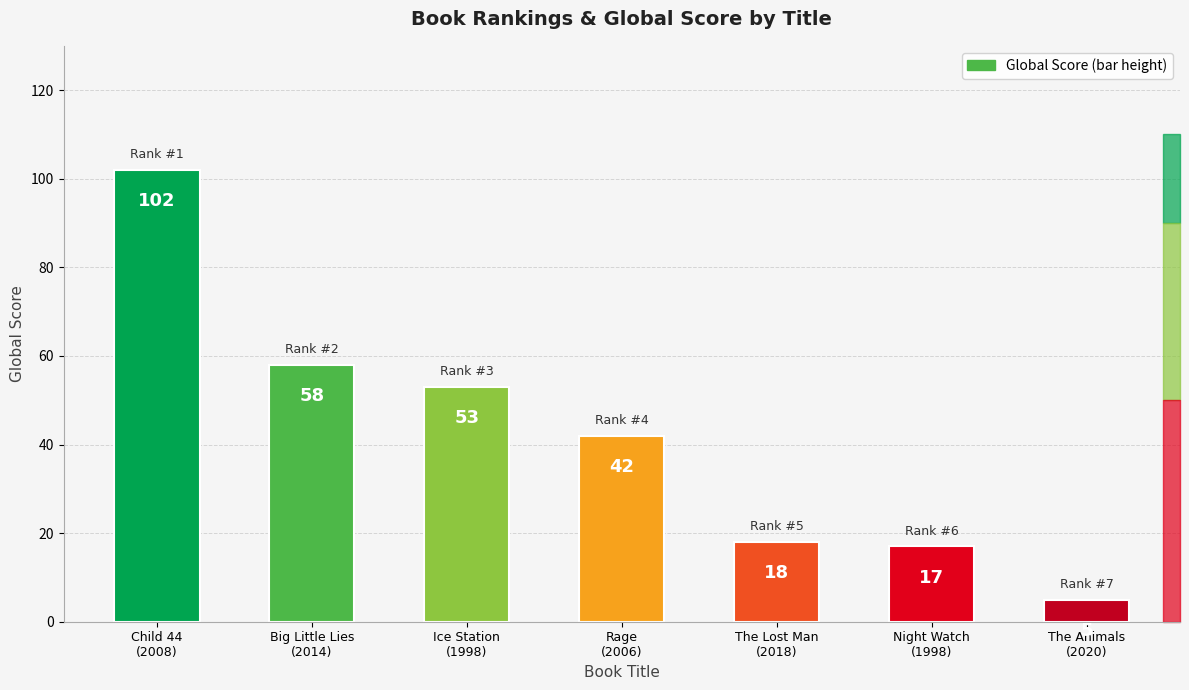

What is the label of the 6th bar from the left?

Night Watch
(1998)